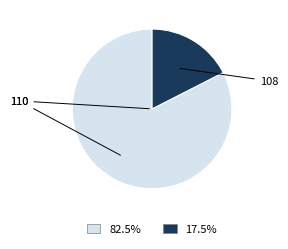

Does any single category account for the majority?

Yes